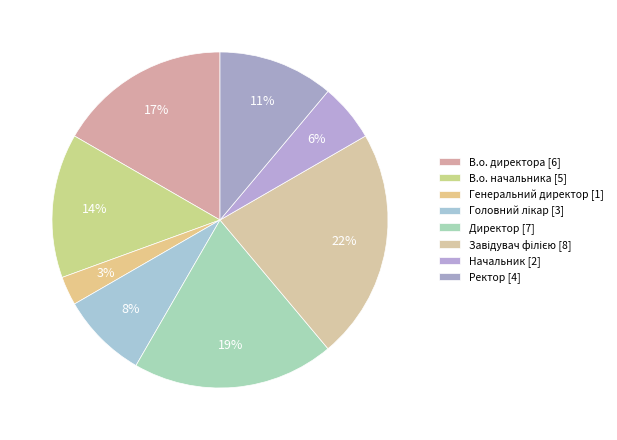

Does Завідувач філією account for over 50% of the chart?

No